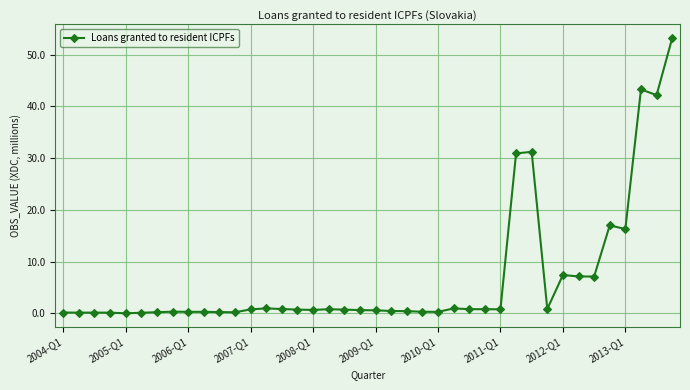

What is the average value?

6.7